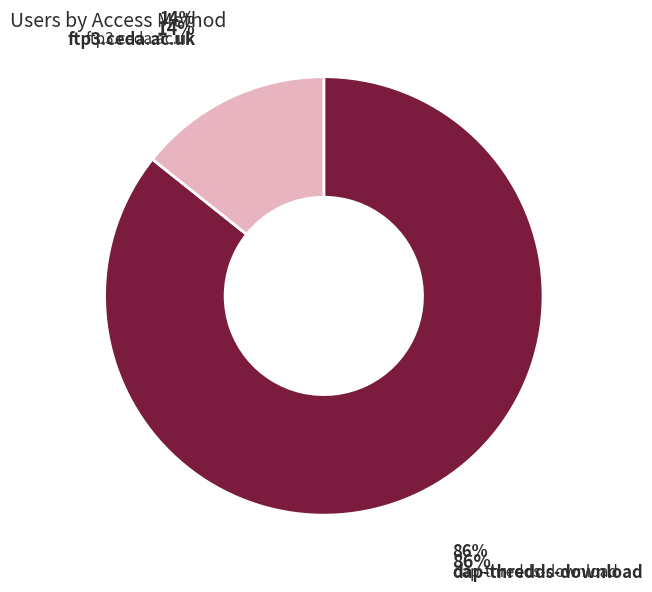

True or false: dap-thredds-download accounts for 96% of the total.

False